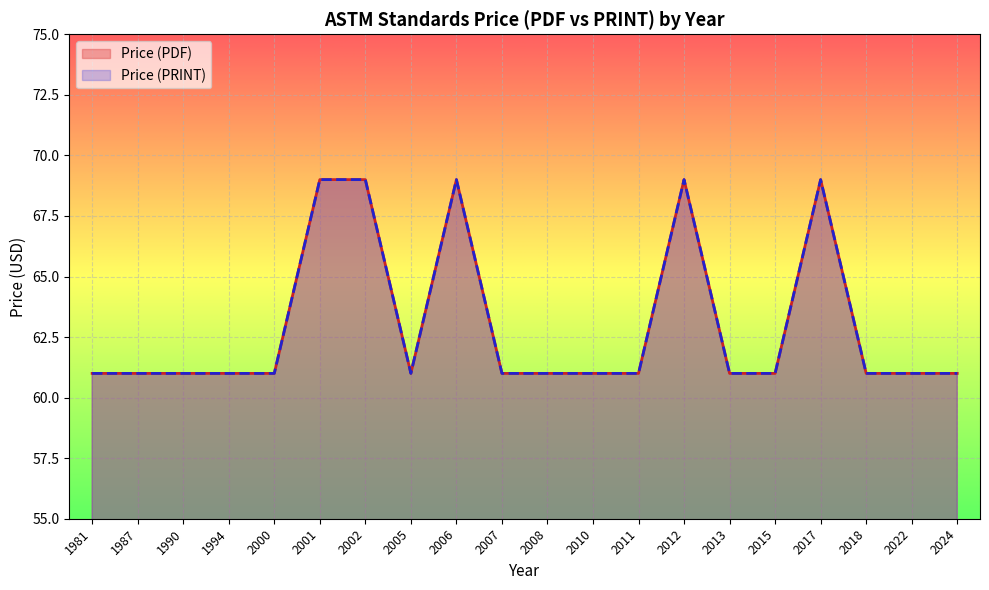

Where is the first local maximum for Price (PDF)?

2006